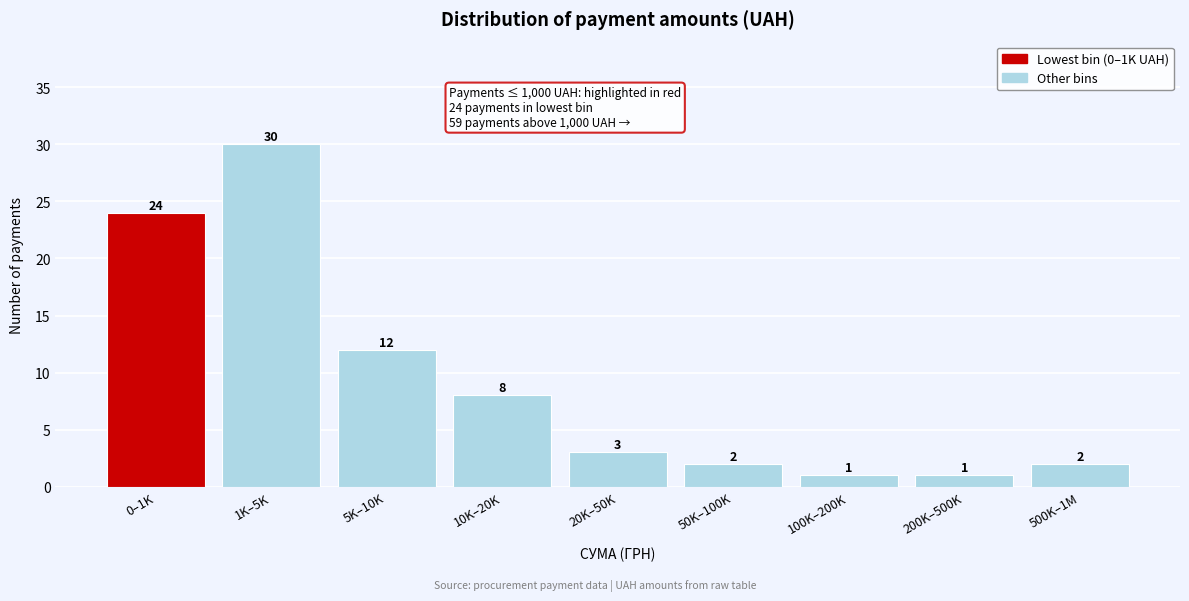

Reading left to right, what are all the values shown in this chart?

0–1K=24	1K–5K=30	5K–10K=12	10K–20K=8	20K–50K=3	50K–100K=2	100K–200K=1	200K–500K=1	500K–1M=2